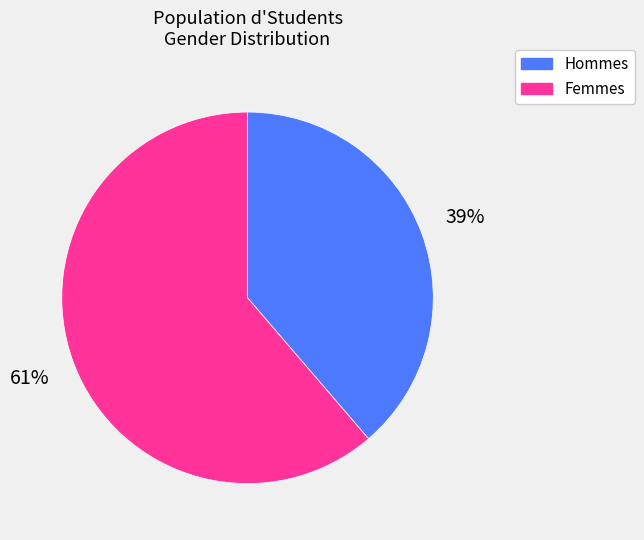

To the nearest percent, what is the average slice percentage?

50%